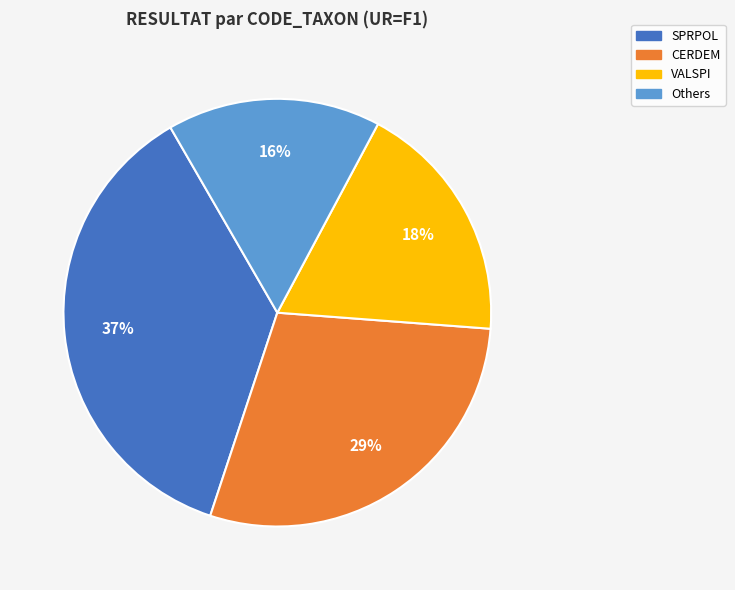

Is there any slice that represents more than half of the pie?

No